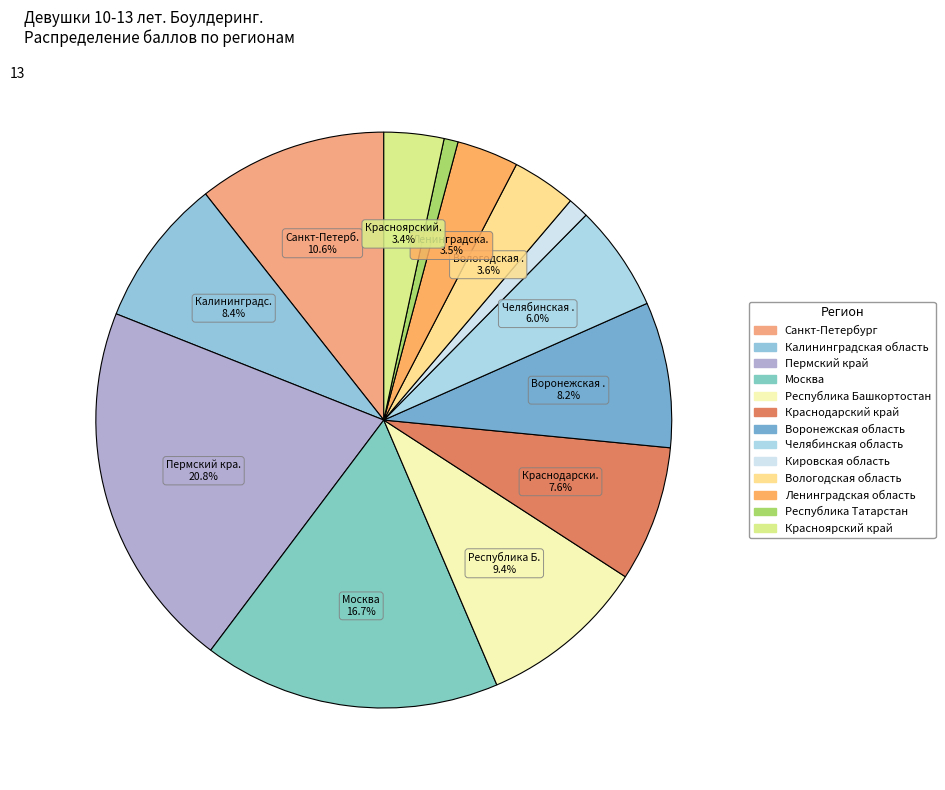

What percentage is the Воронежская область slice, to the nearest percent?

8%